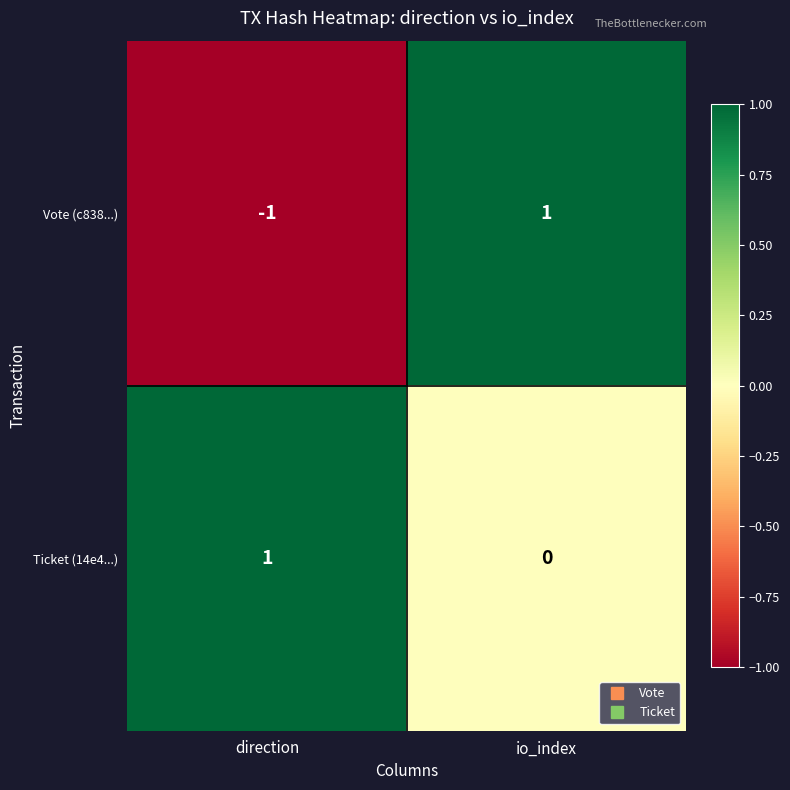

Reading left to right, extract all data points from this chart.

Vote (c838...): direction=-1	io_index=1
Ticket (14e4...): direction=1	io_index=0